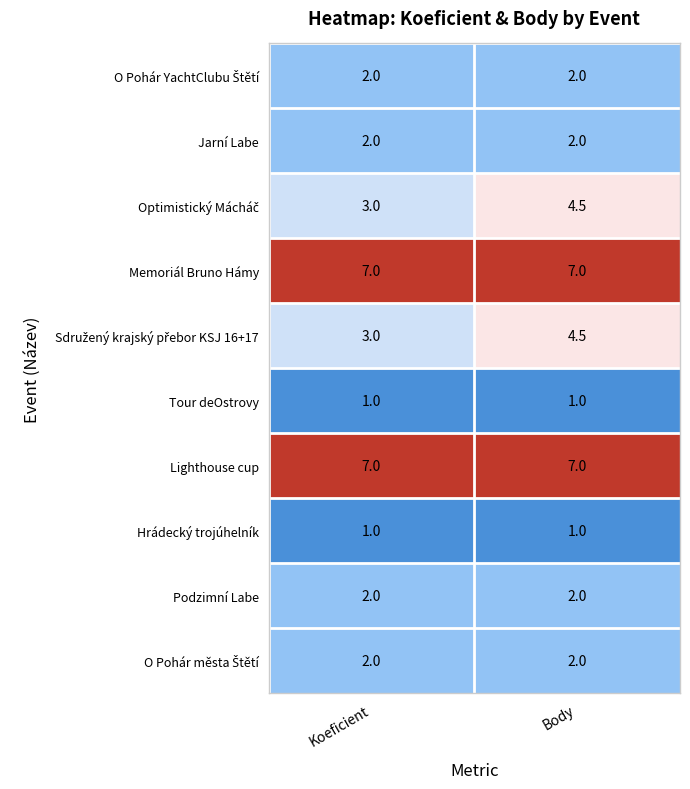

What is the difference between the highest and lowest values at Body?

6.0